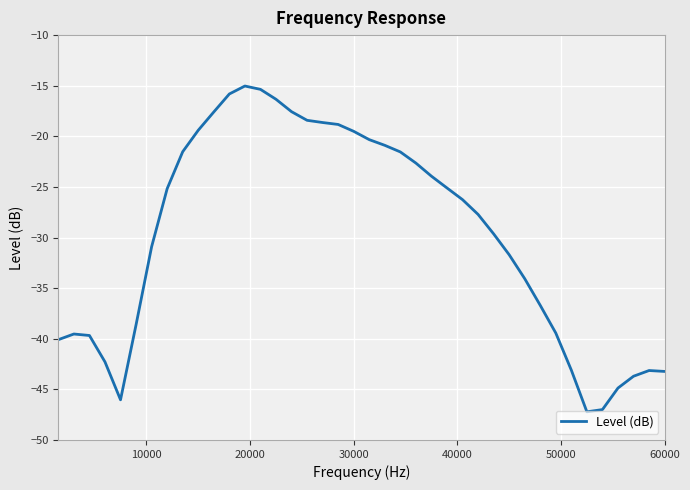

What is the minimum value shown in the chart?

-47.2